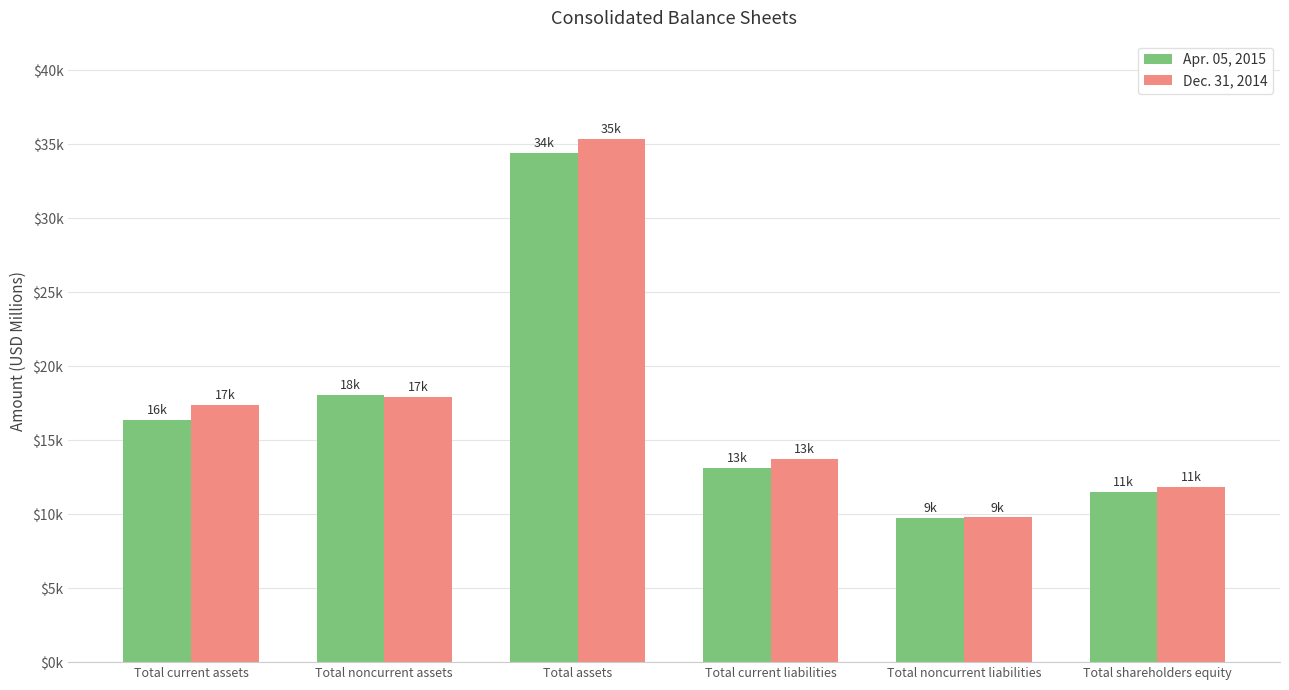

What are all the series names shown in the legend?

Apr. 05, 2015, Dec. 31, 2014